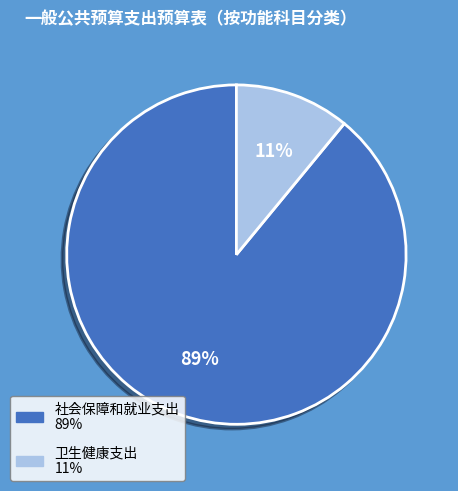

What is the smallest slice in the pie chart?

卫生健康支出